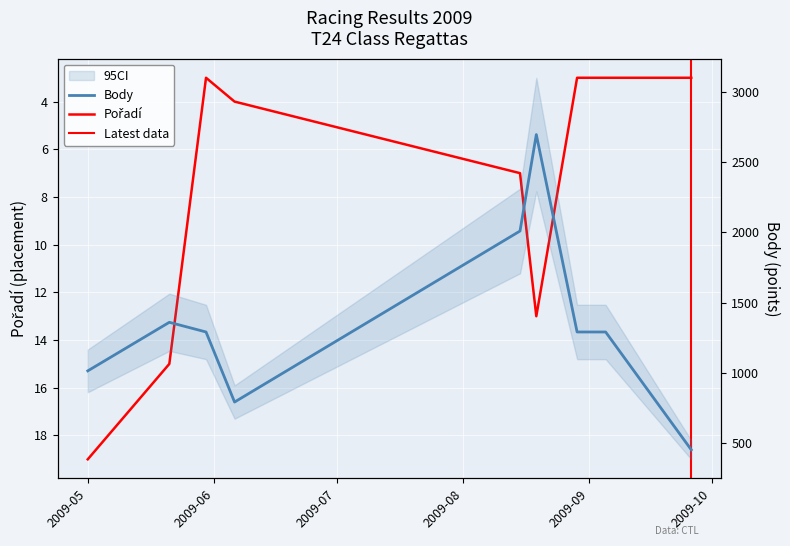

Where does the Body series first go above 1291?

2009-05-21